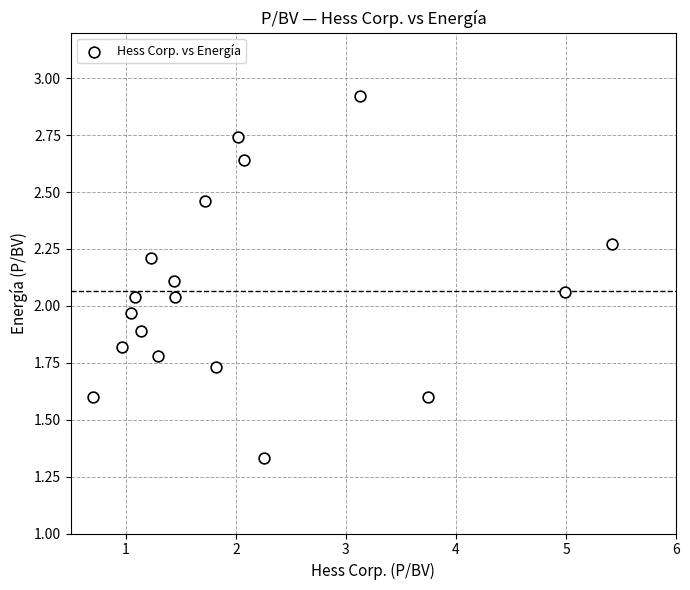

What is the range of Y values (max minus min)?

1.6